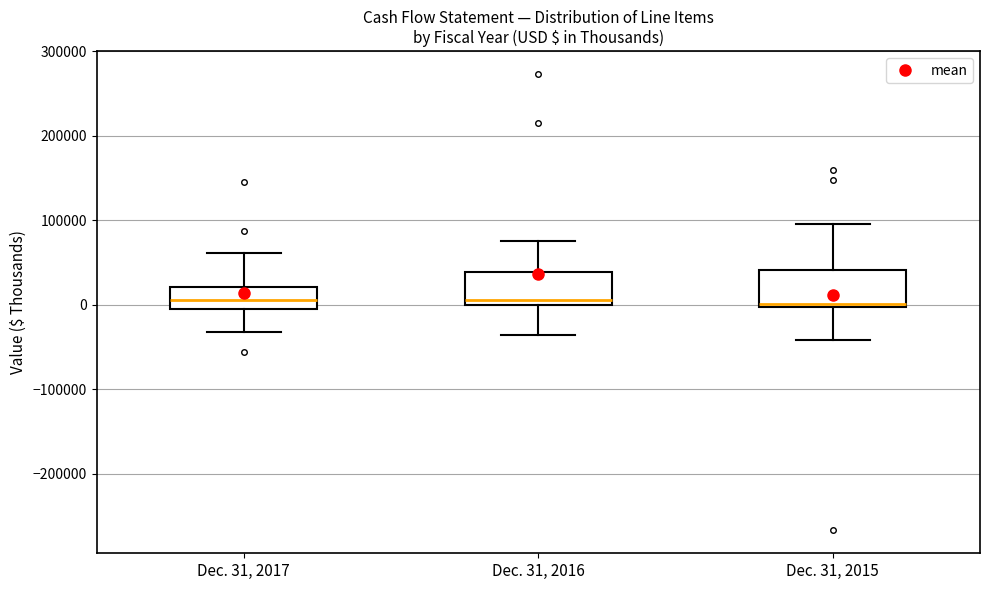

Reading left to right, read every box against the y-axis: the position of its median line, the range the box covers, and the ends of its whiskers. The values are not printed on the chart, so give them approximately, as read against the axis.

Dec. 31, 2017: median 10000, box -10000 to 20000, whiskers -30000 to 60000
Dec. 31, 2016: median 10000, box 0 to 40000, whiskers -40000 to 80000
Dec. 31, 2015: median 0 (just above the box's lower edge), box 0 to 40000, whiskers -40000 to 100000